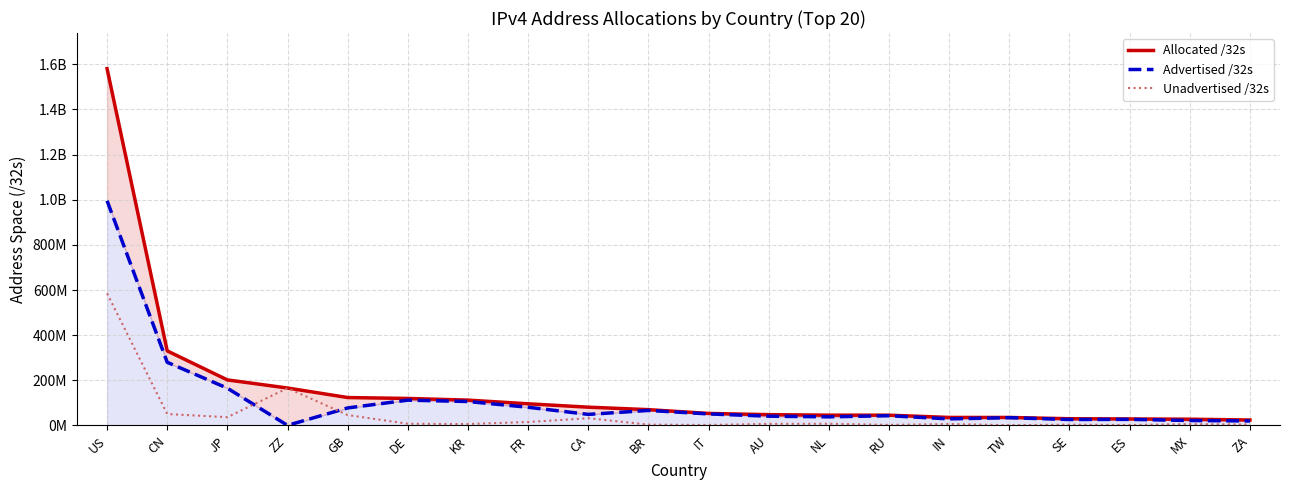

What is the sum of all Unadvertised /32s values?

989432792